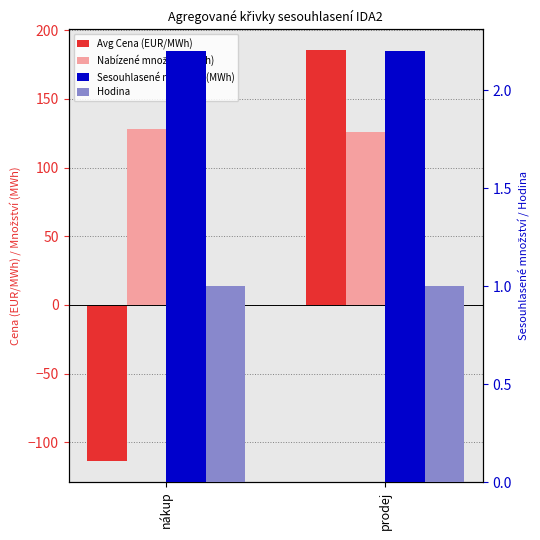

Does the chart contain stacked bars?

No